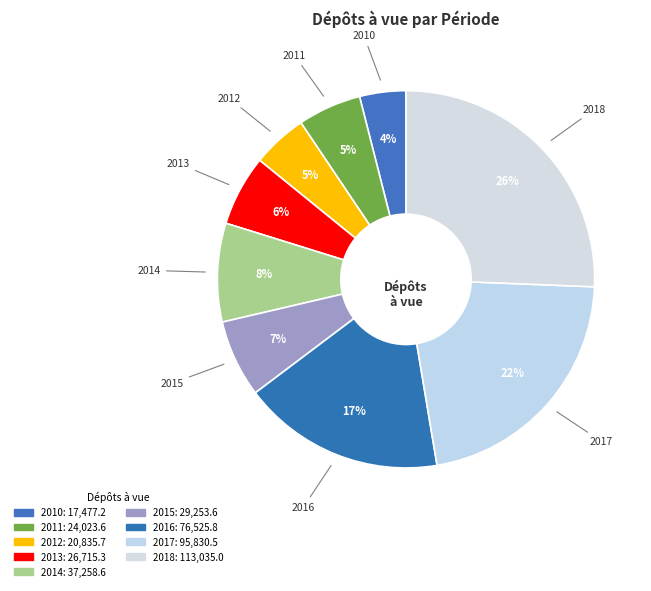

Count the number of slices in the pie.

9